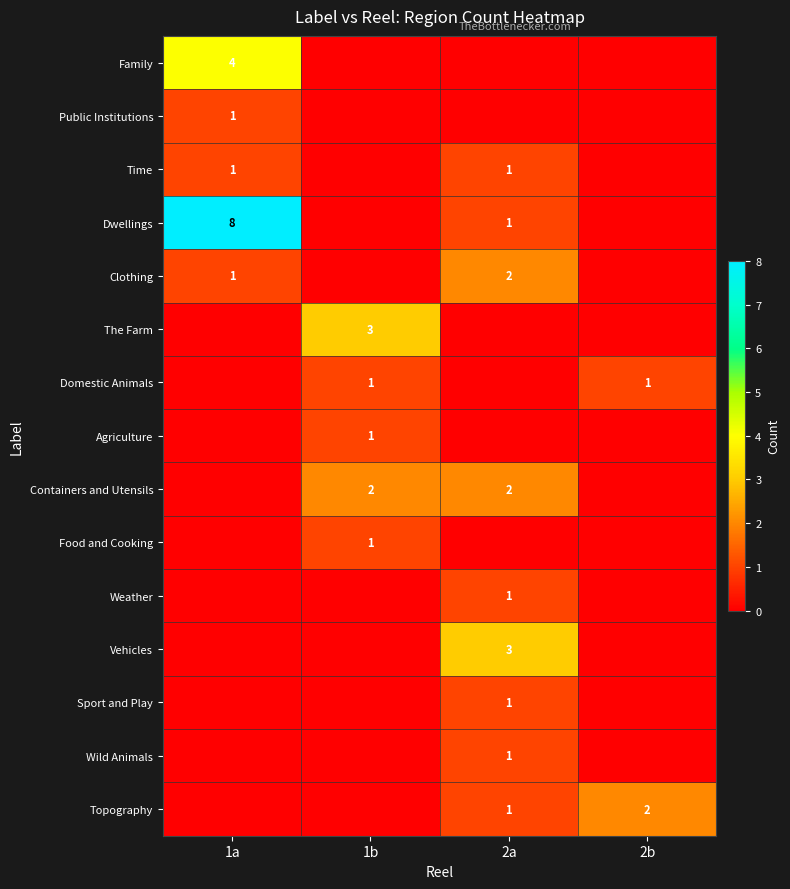

The Topography series shows 1 at 2a. True or false?

True